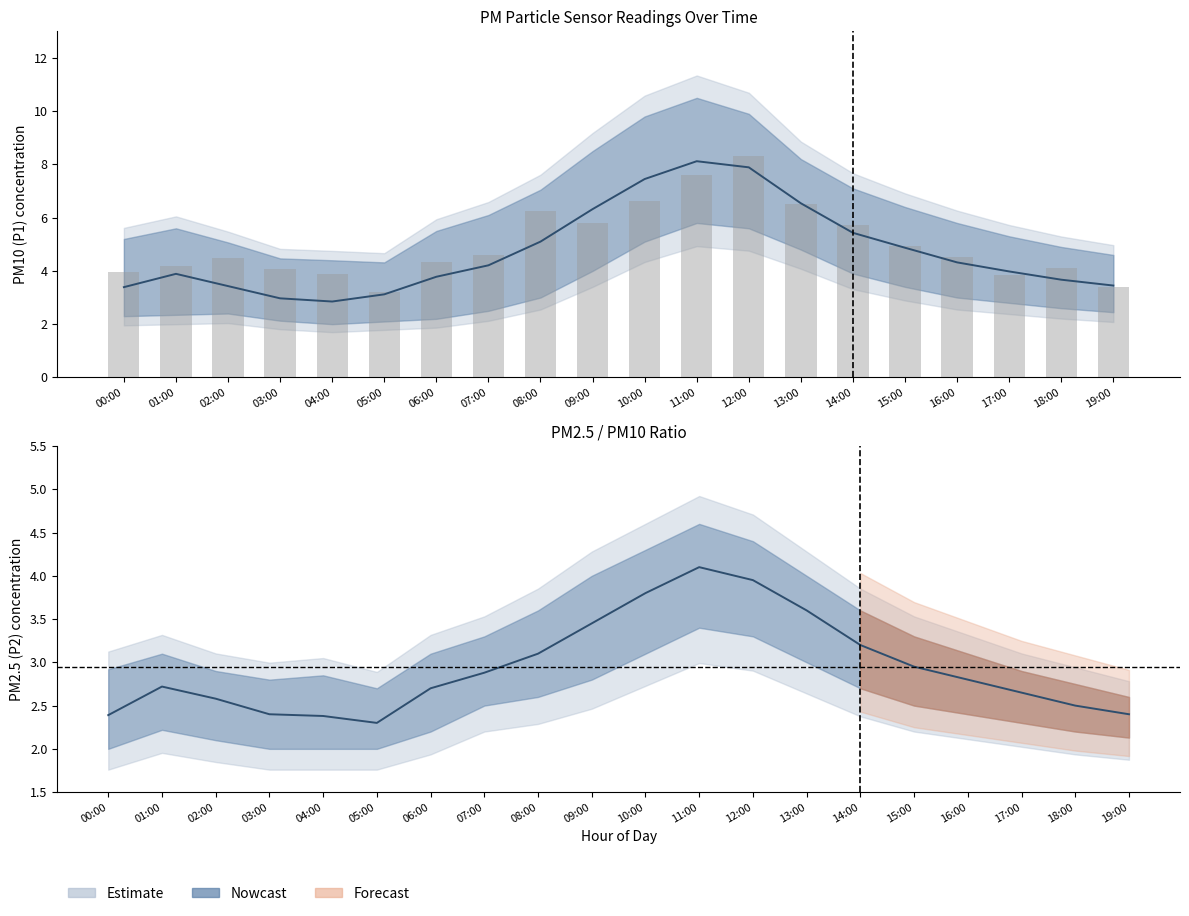

Where is P1_upper nearest to the value 7?

08:00